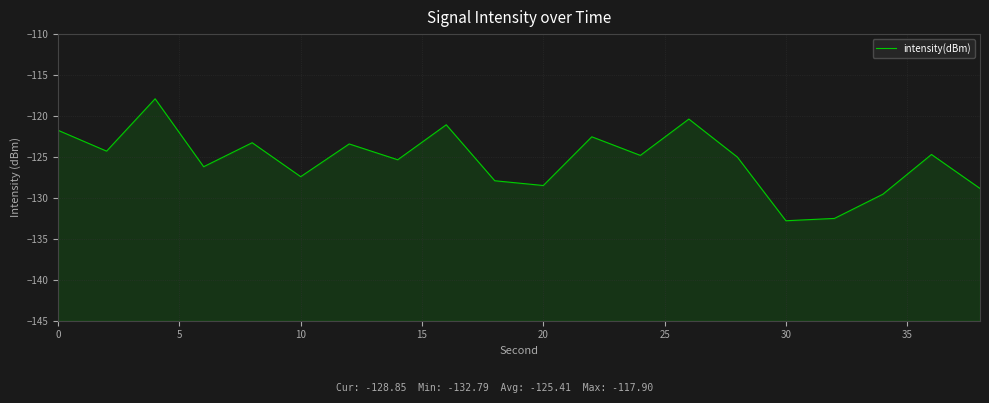

What is the label of the 8th point from the left?

35